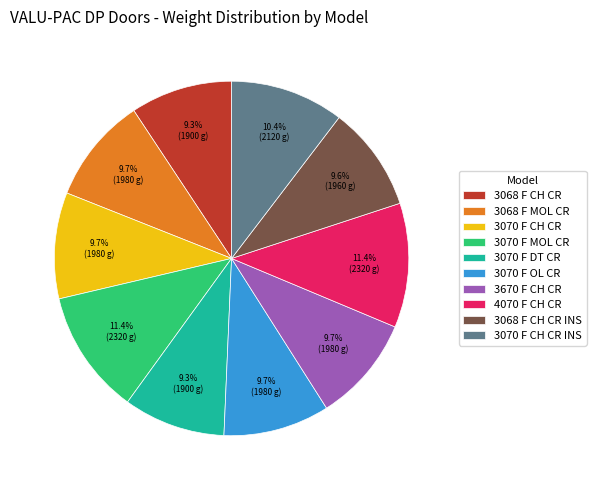

Combined, what portion of the pie is 3068 F MOL CR and 3068 F CH CR INS?

19.3%